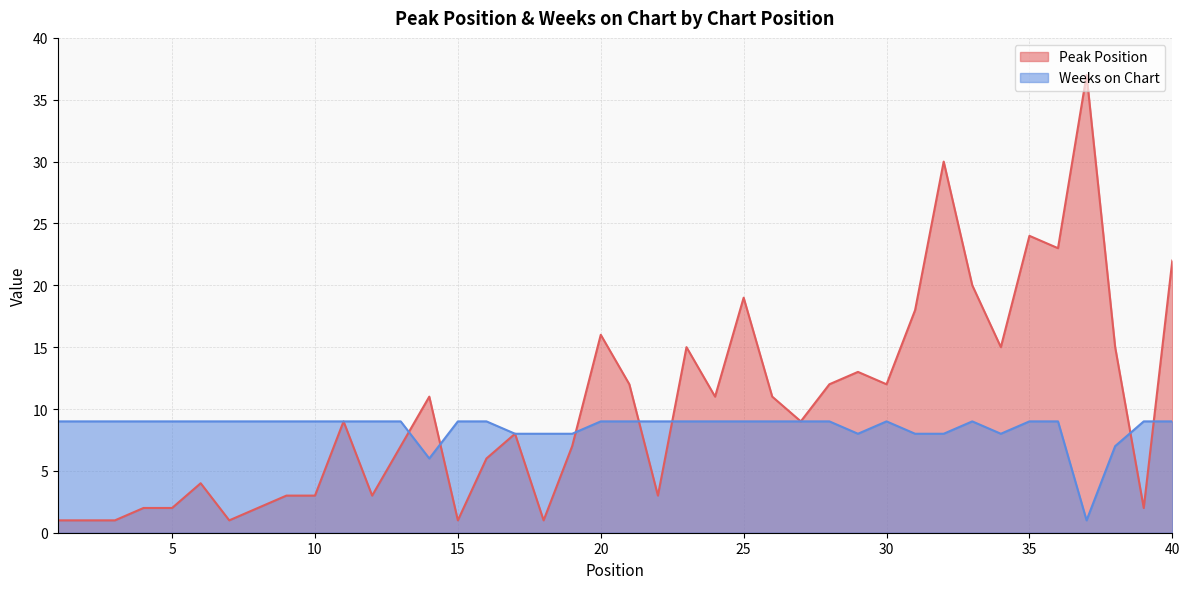

Is the value of Weeks on Chart at 33 greater than the value of Peak Position at 19?

Yes